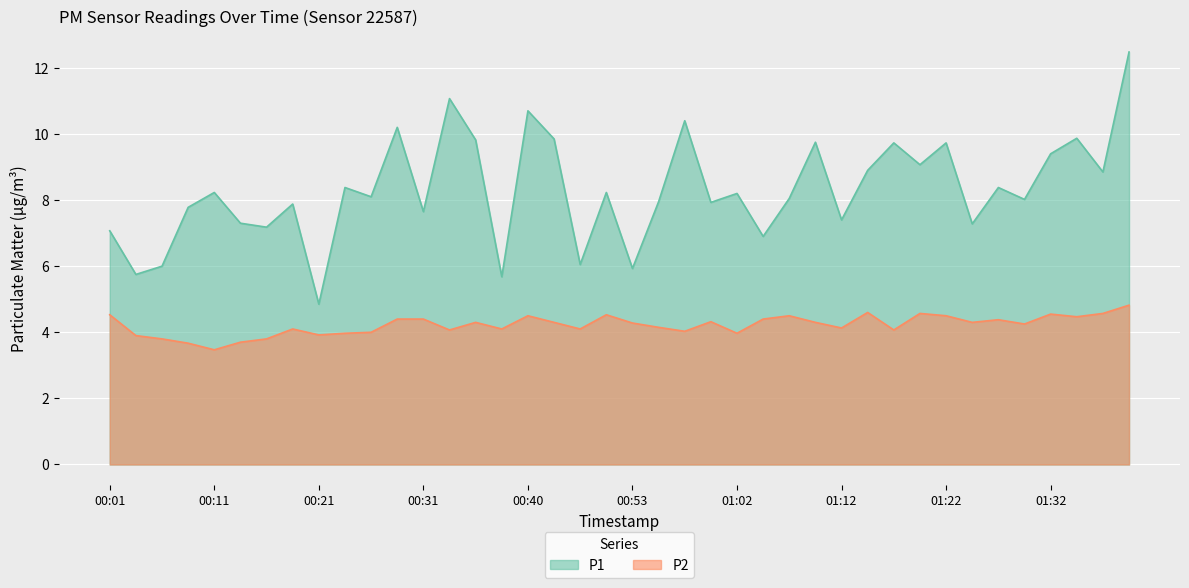

What is the difference between the maximum and minimum values in the P2 series?

1.4